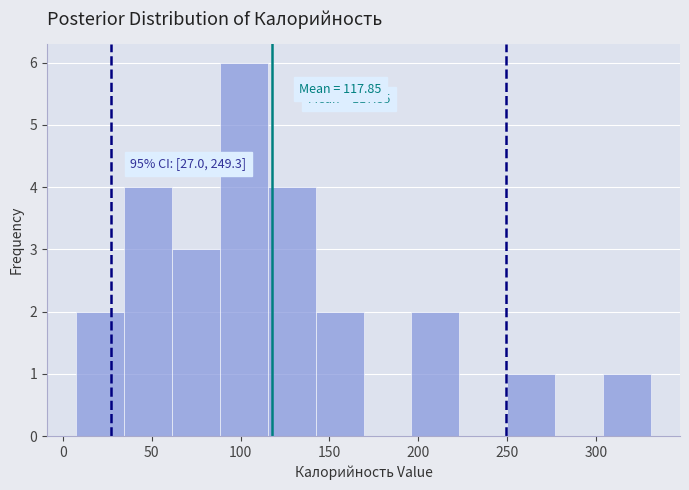

Which range on the x-axis has the tallest bar?

90 to 115